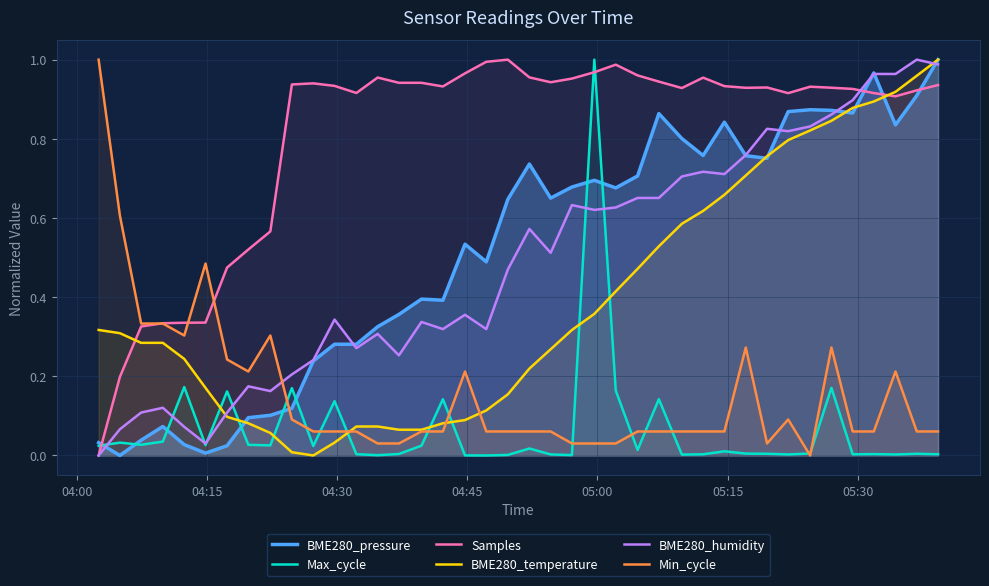

Which series ends up on top after the final intersection of Max_cycle and BME280_temperature?

BME280_temperature